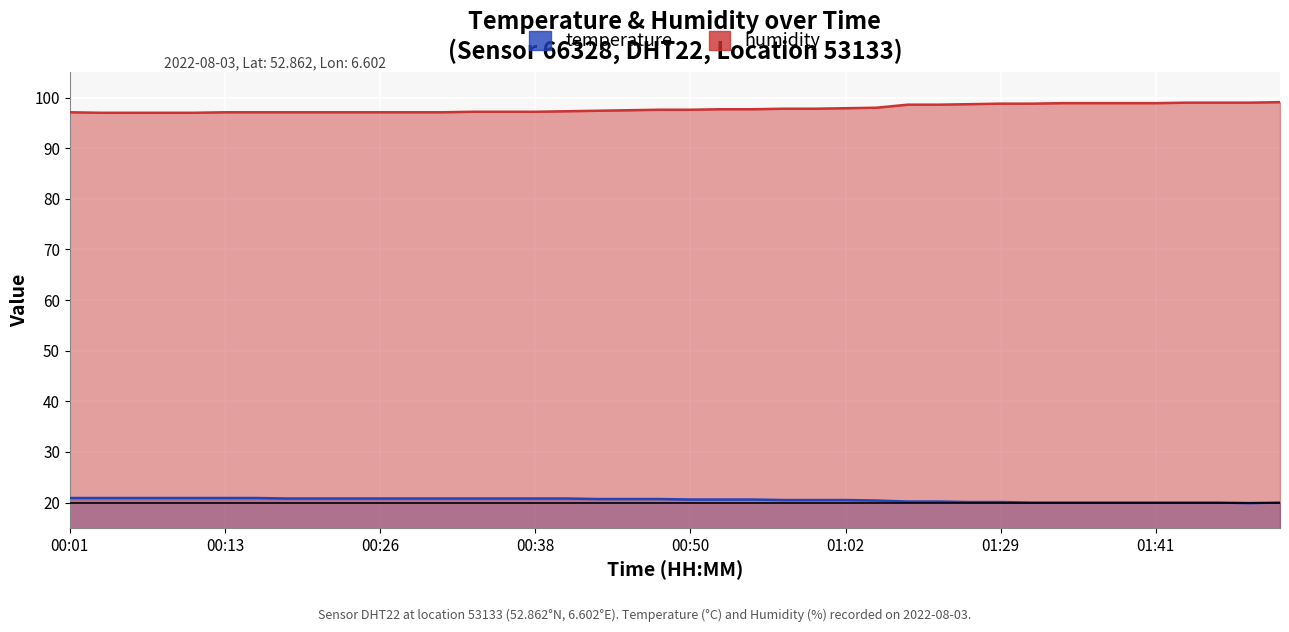

What are all the series names shown in the legend?

temperature, humidity